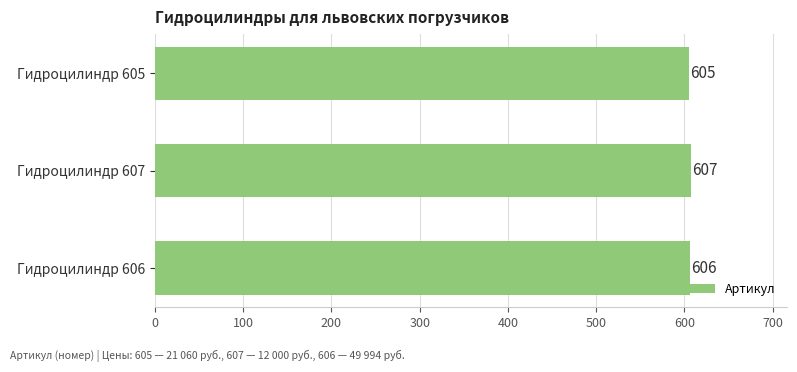

Does the chart contain stacked bars?

No